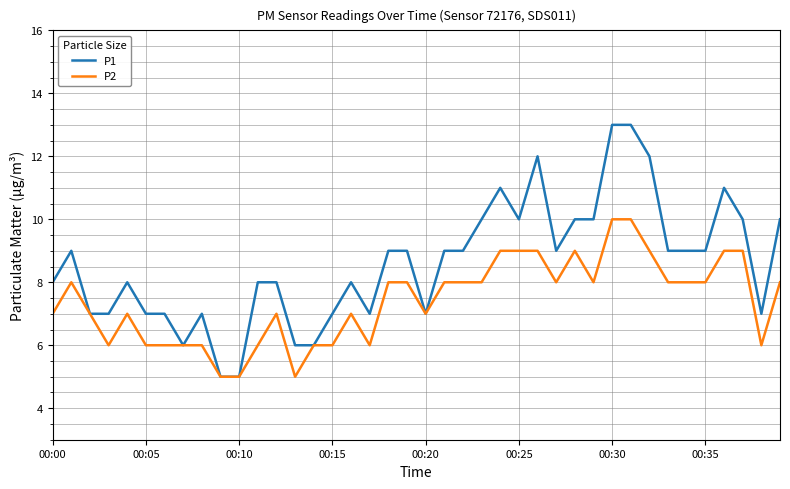

Rank the series by their average value, from highest to lowest.

P1, P2